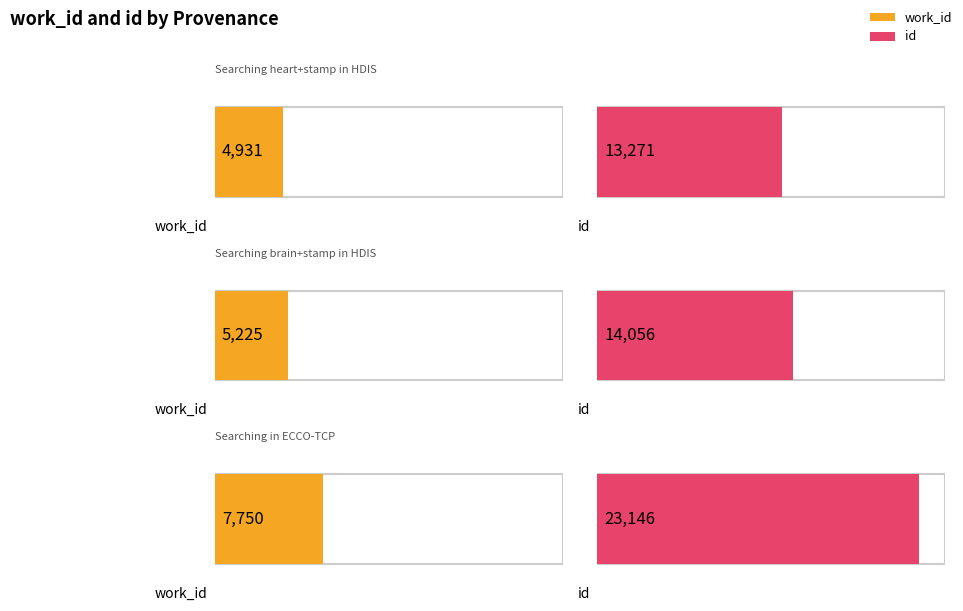

How many values in the work_id series are below 5225?

1